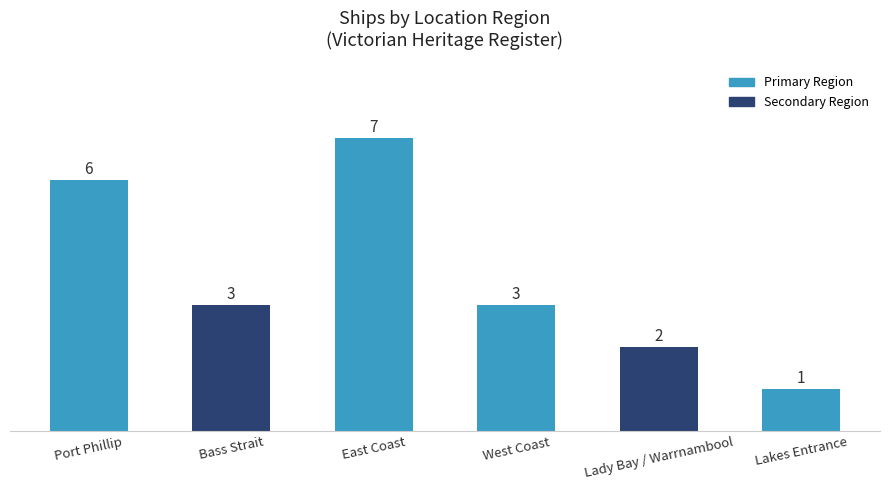

What is the smallest value displayed?

1